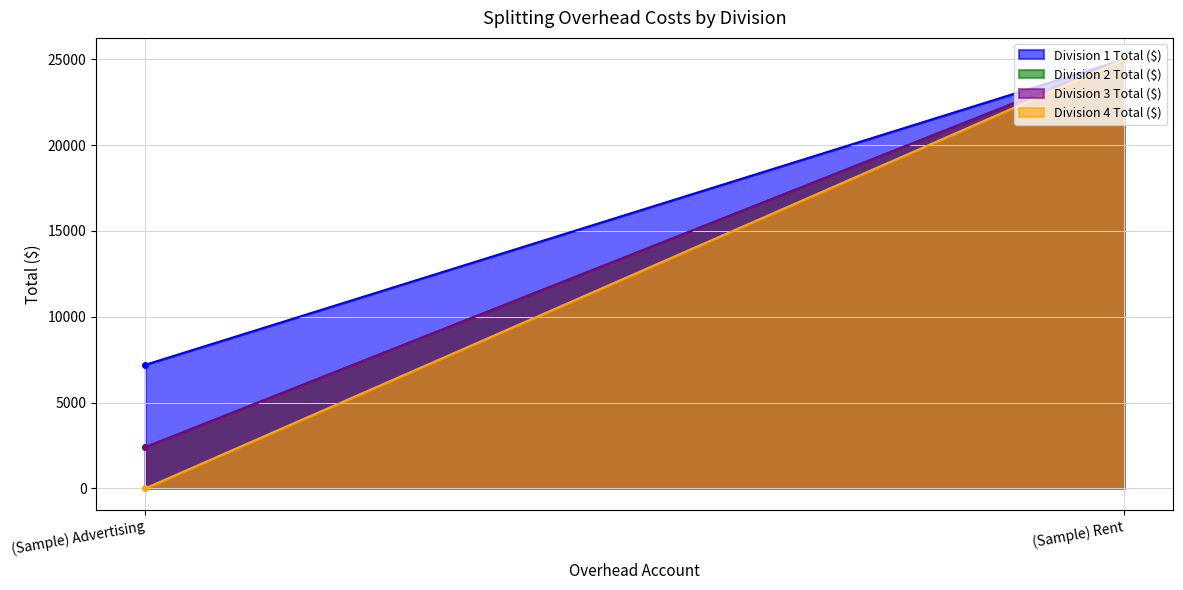

What is the difference between the Division 4 Total ($) values at (Sample) Rent and (Sample) Advertising?

25000